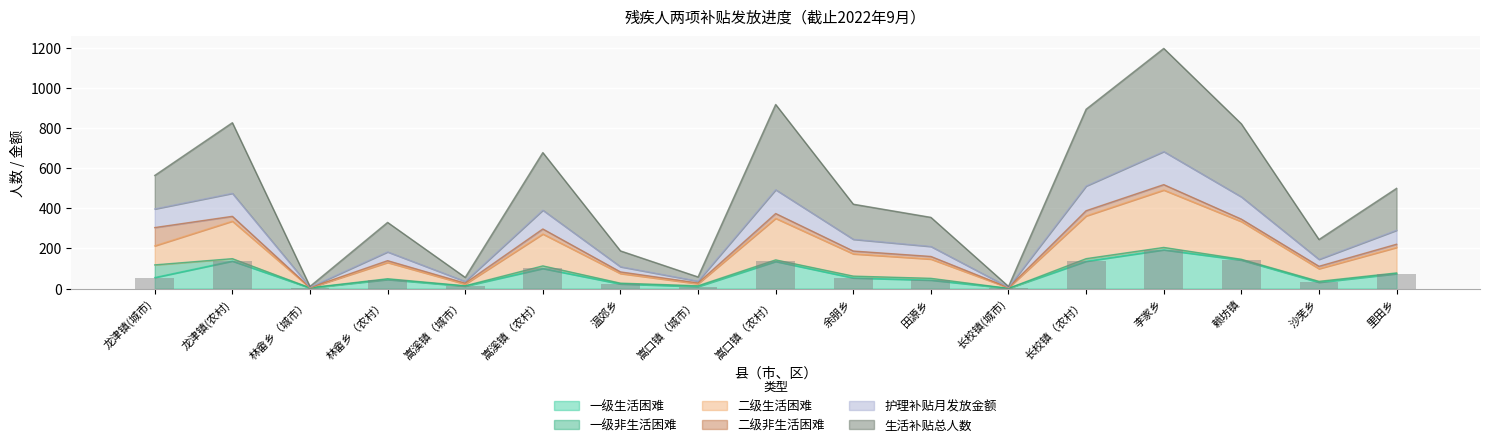

What is the difference between the second highest and minimum values in the 生活补贴总人数 series?

907.1